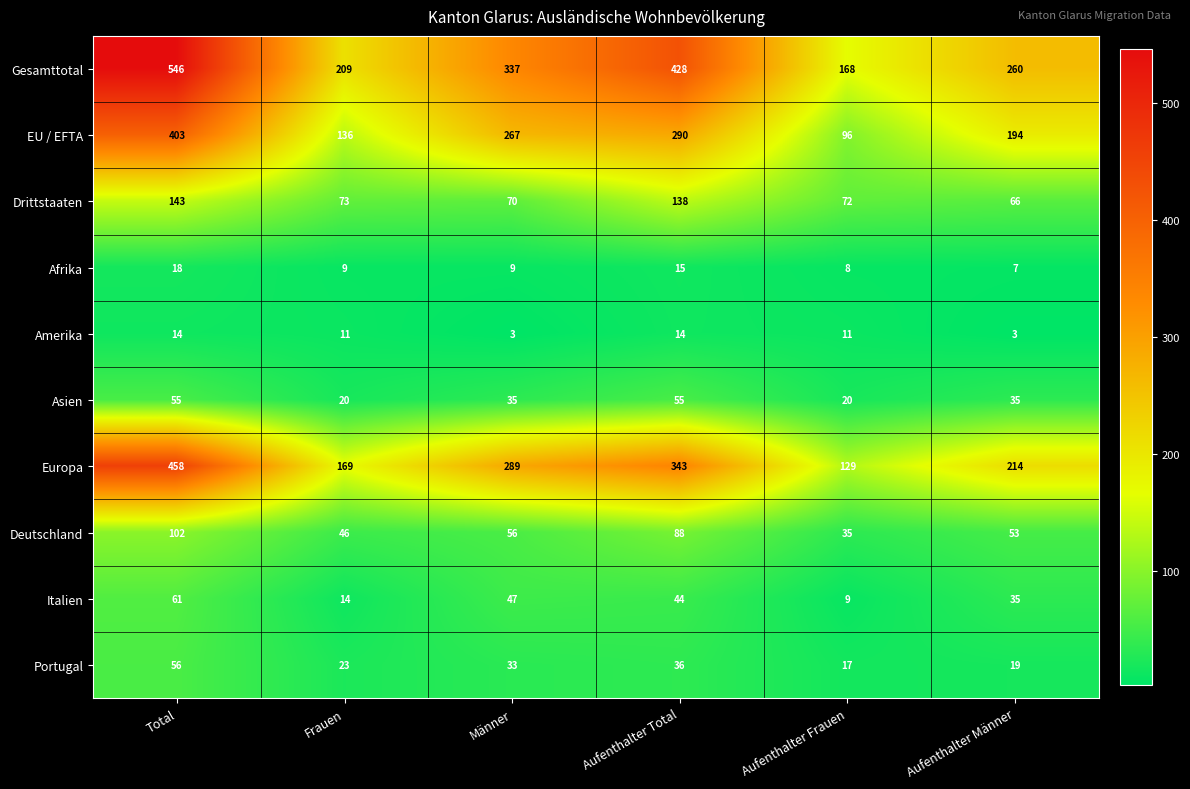

What is the average value of the Gesamttotal series?

325